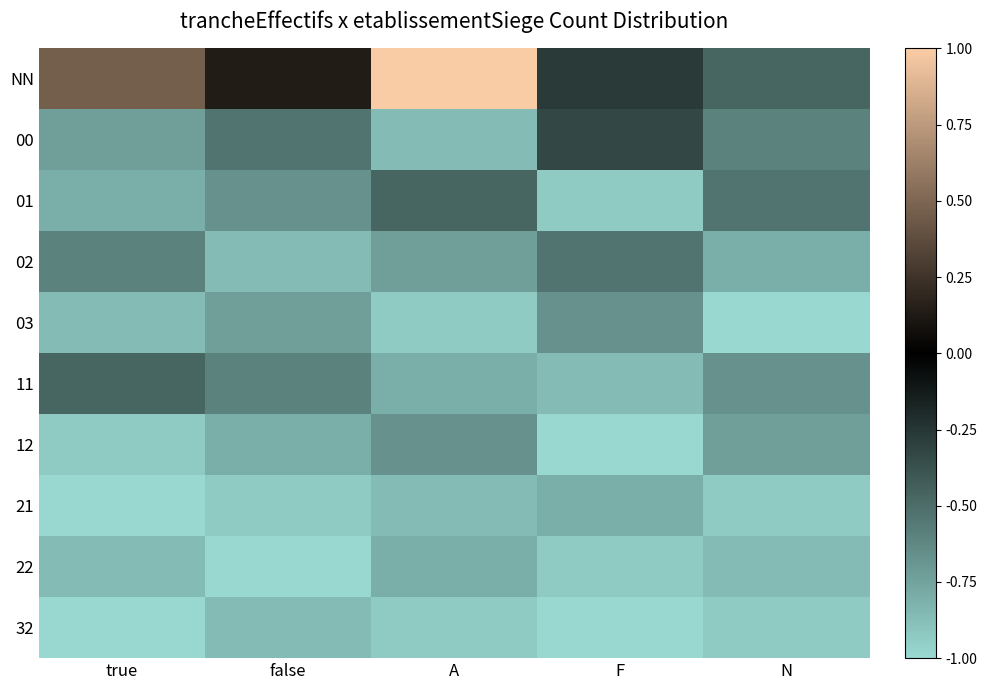

Count the number of data series in this chart.

10